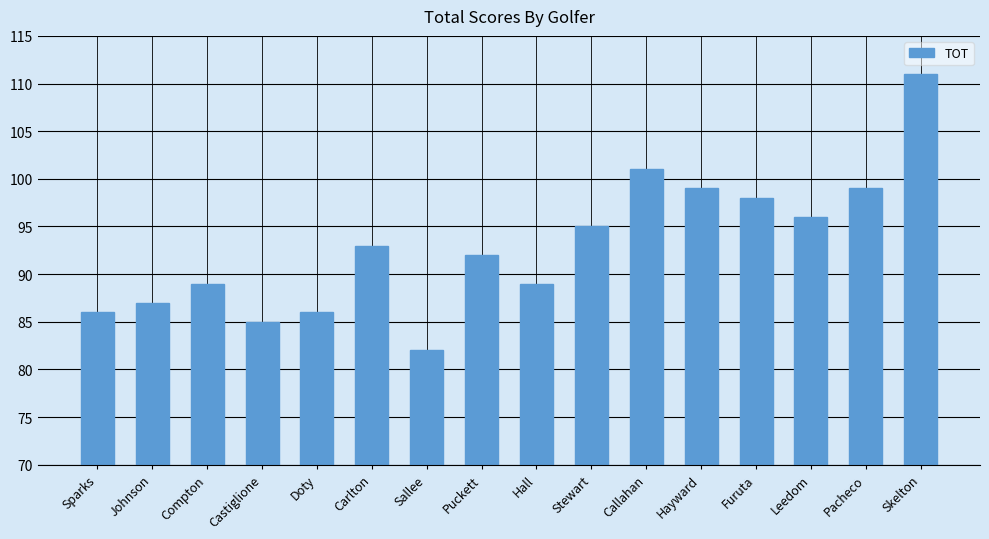

Is it true that the value at Sallee is 82?

True